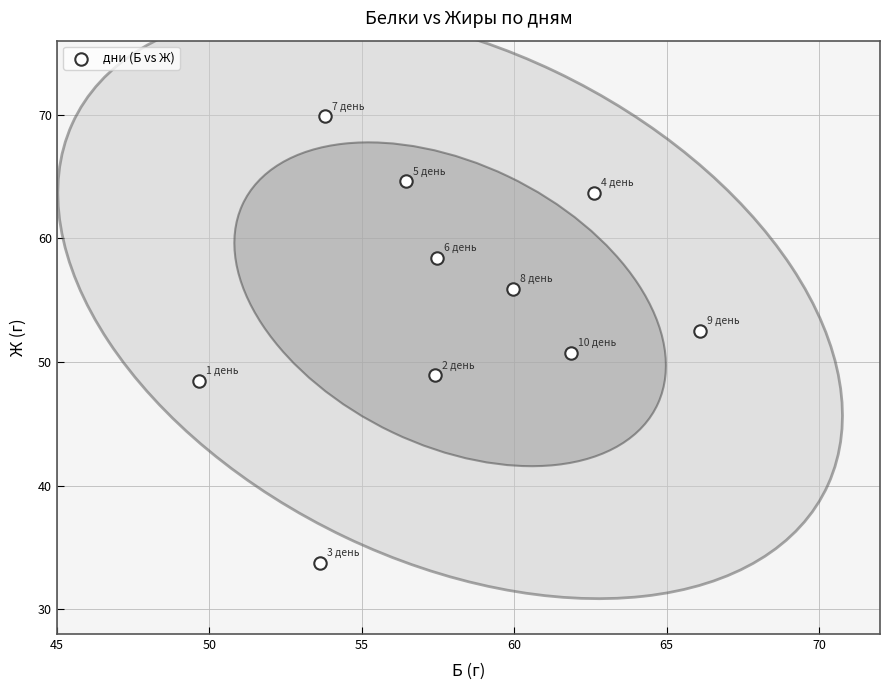

What is the range of X values (max minus min)?

16.5